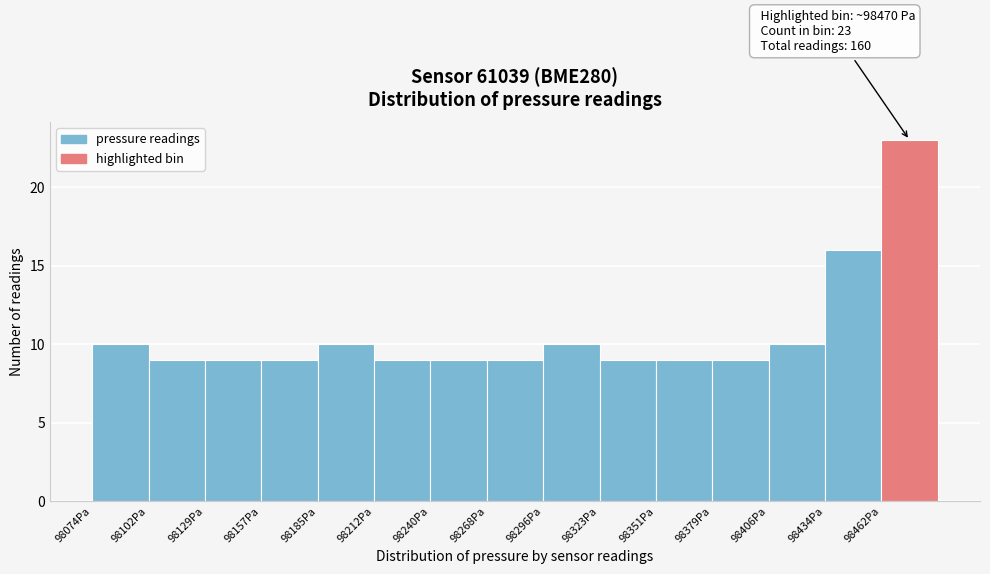

Which range on the x-axis has the tallest bar?

98460 to 98490